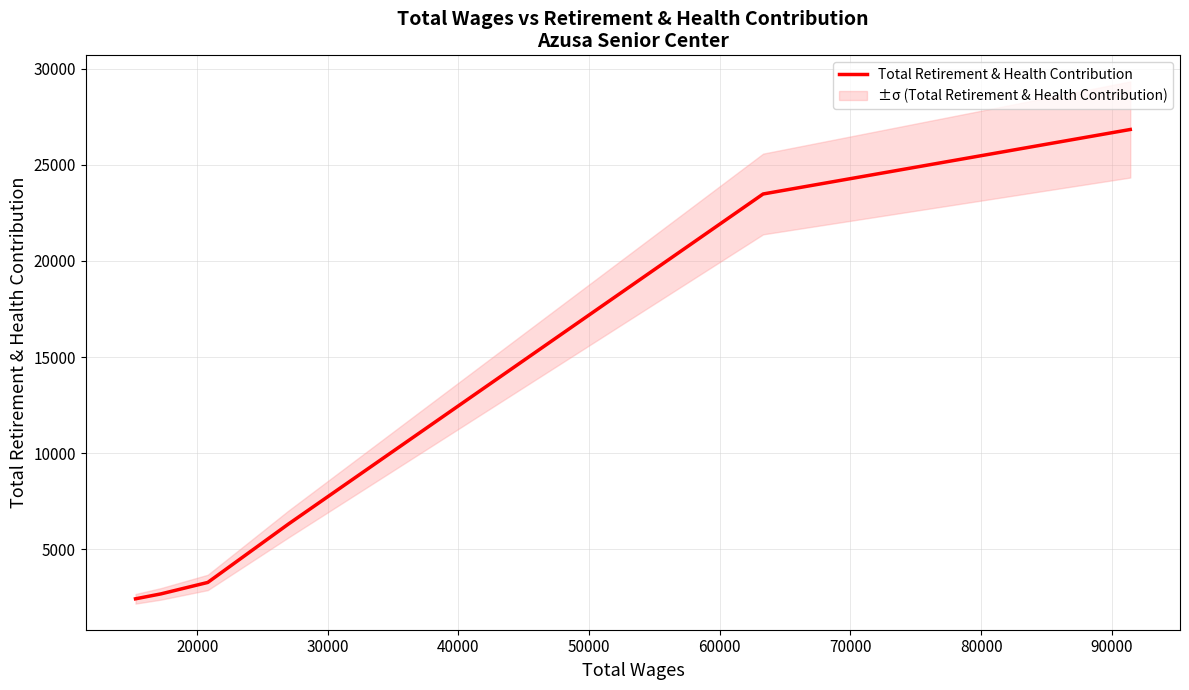

What is the lowest value of the Total Retirement & Health Contribution series?

2421